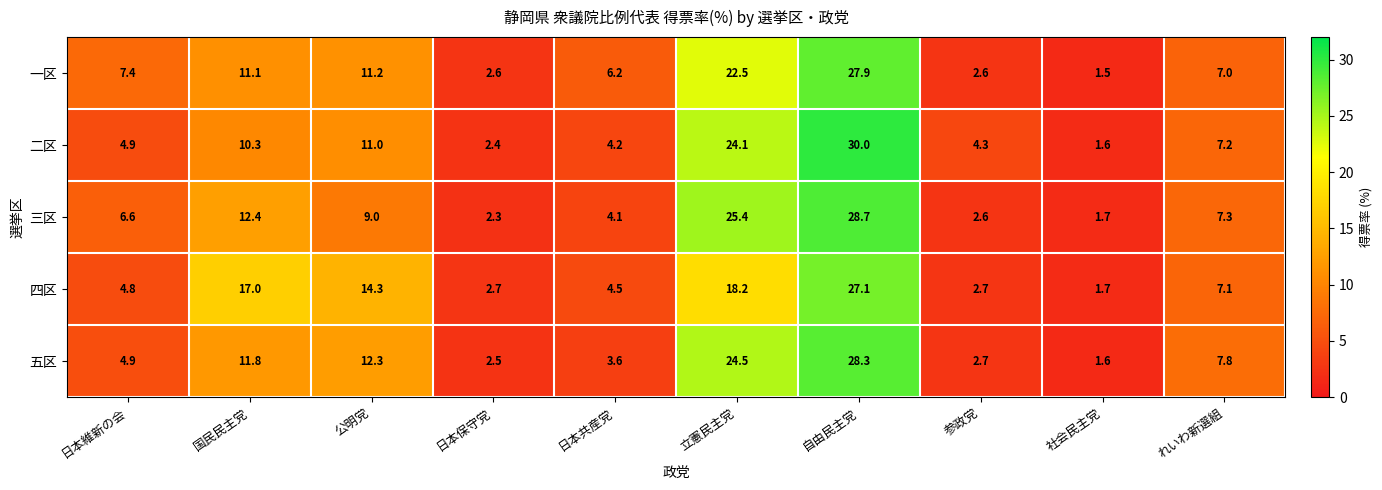

Which series changed the most between 日本保守党 and 立憲民主党?

三区